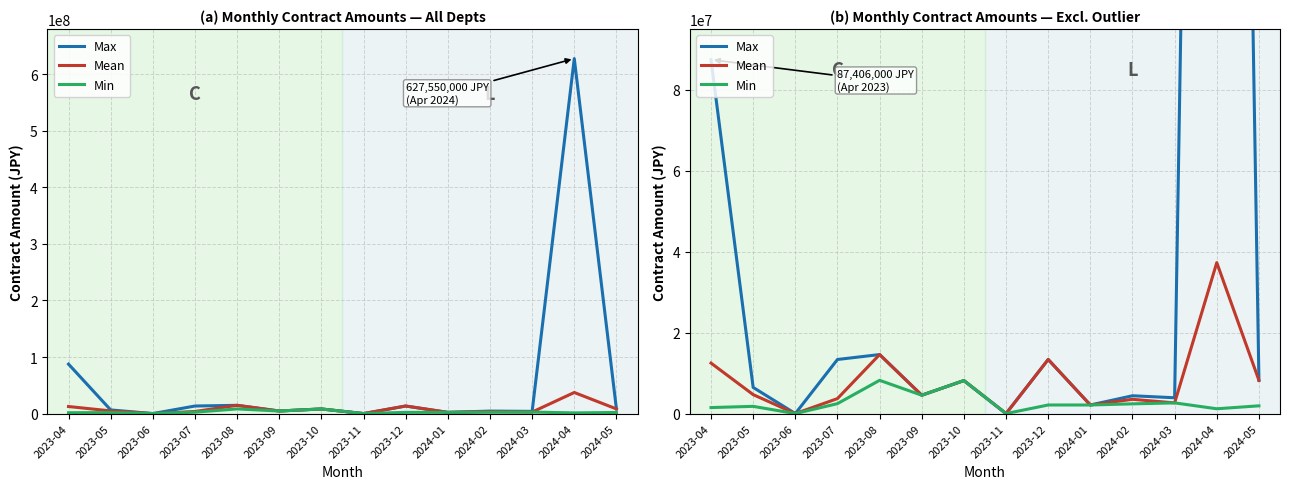

What is the total value across all series at 2023-08?

37364800